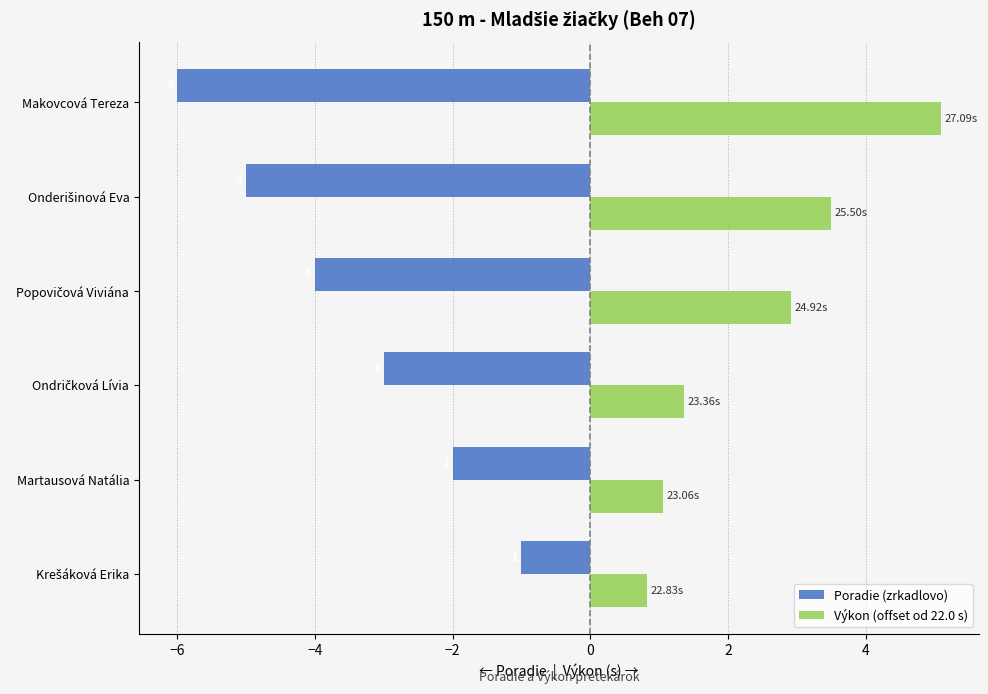

List the series in order of their overall mean, lowest first.

Poradie (zrkadlovo), Výkon (offset od 22.0 s)